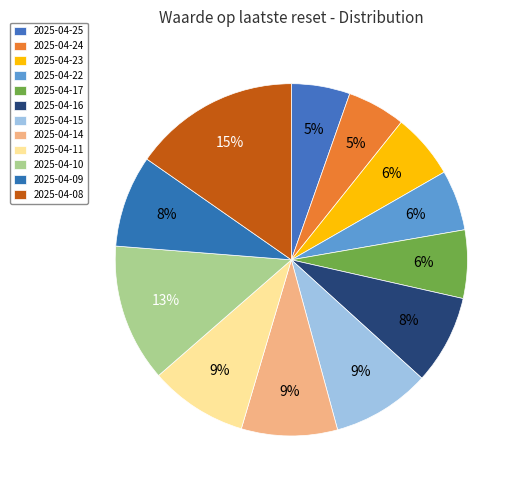

How many slices are in this pie chart?

12